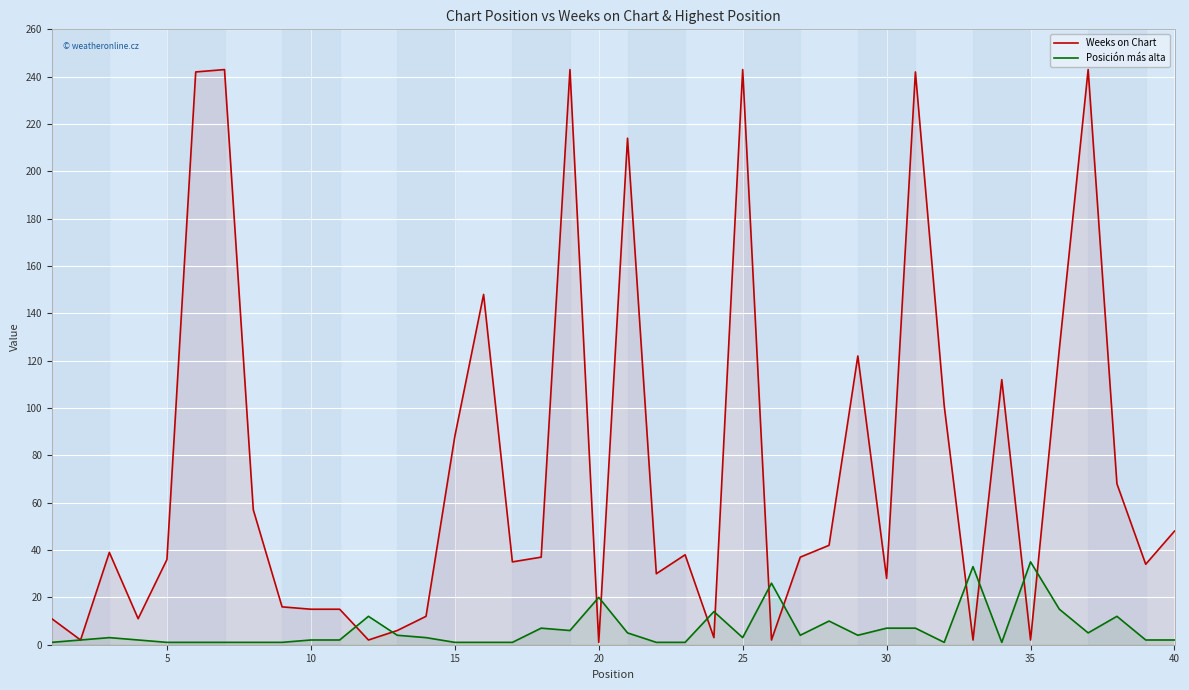

Rank the series by their average value, from highest to lowest.

Weeks on Chart, Posición más alta